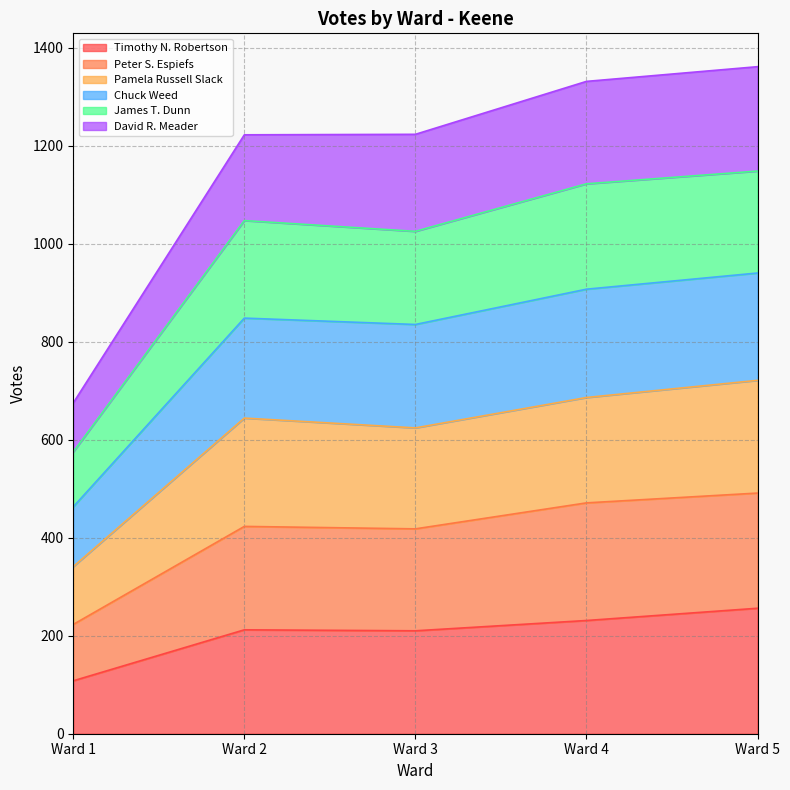

True or false: Peter S. Espiefs and Timothy N. Robertson intersect in this chart.

False